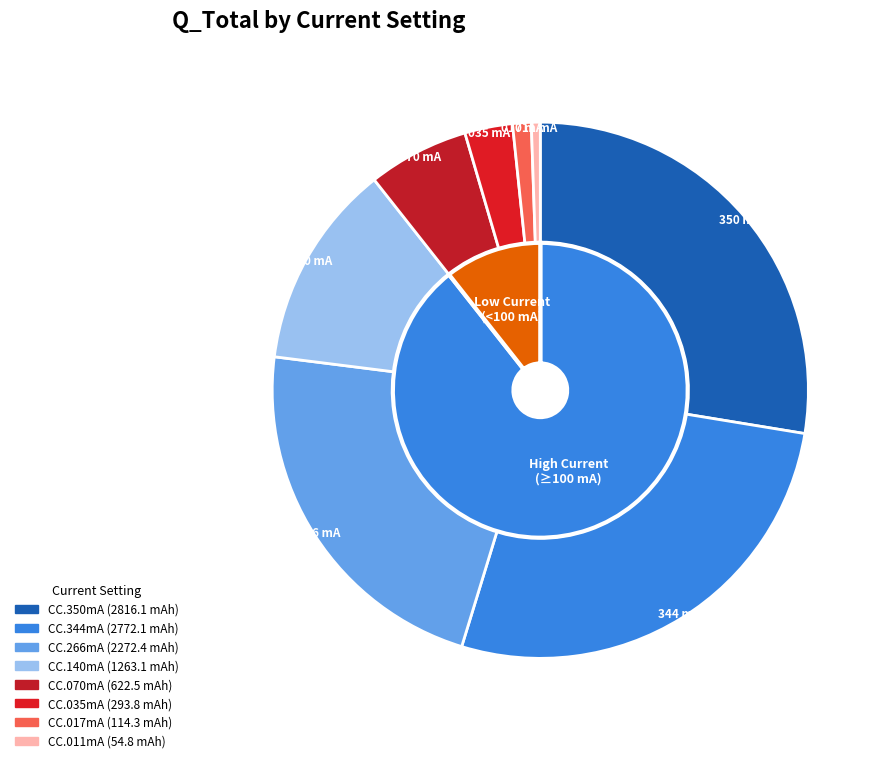

Count the number of slices in the pie.

8